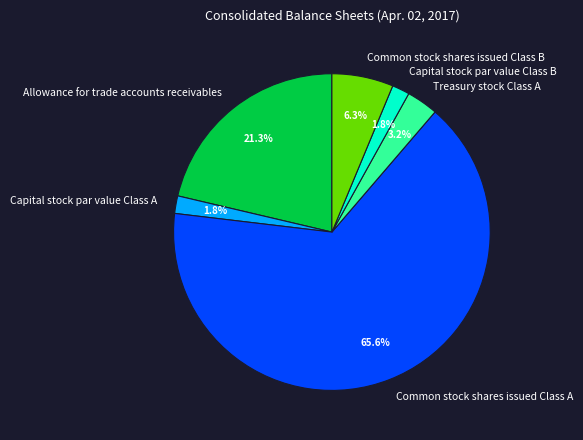

What is the majority slice?

Common stock shares issued Class A